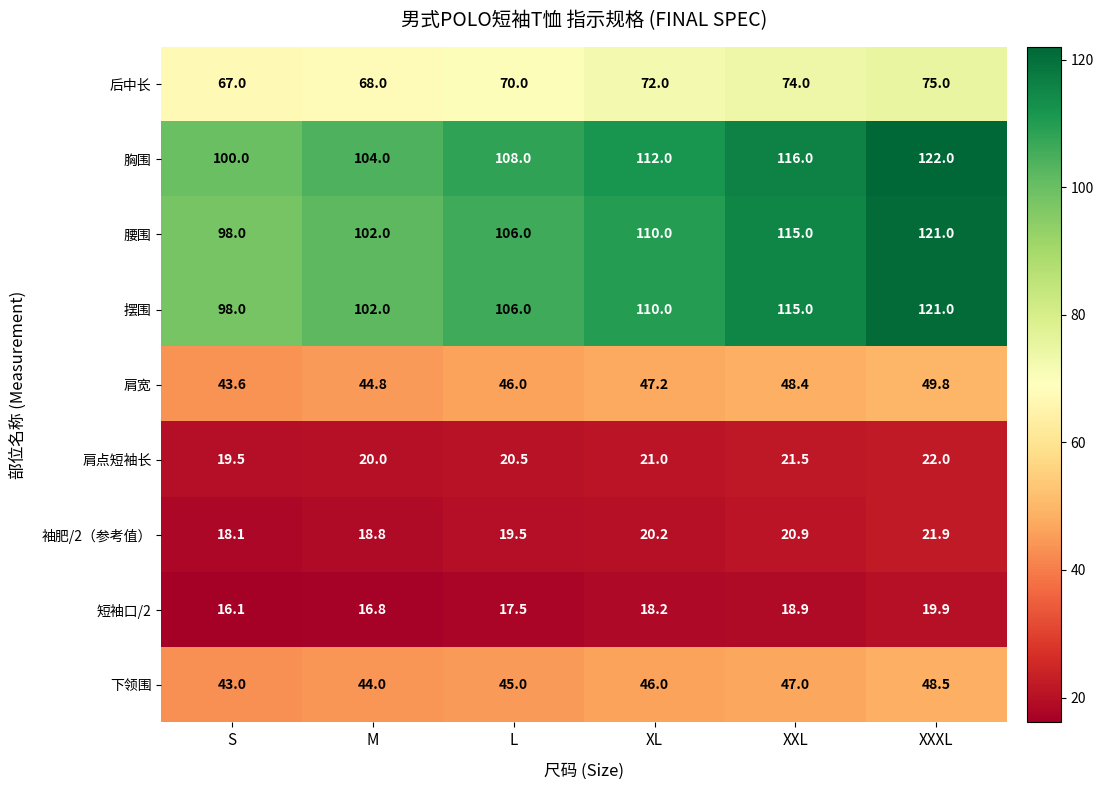

True or false: 袖肥/2（参考值） has a value of 18.1 at S.

True